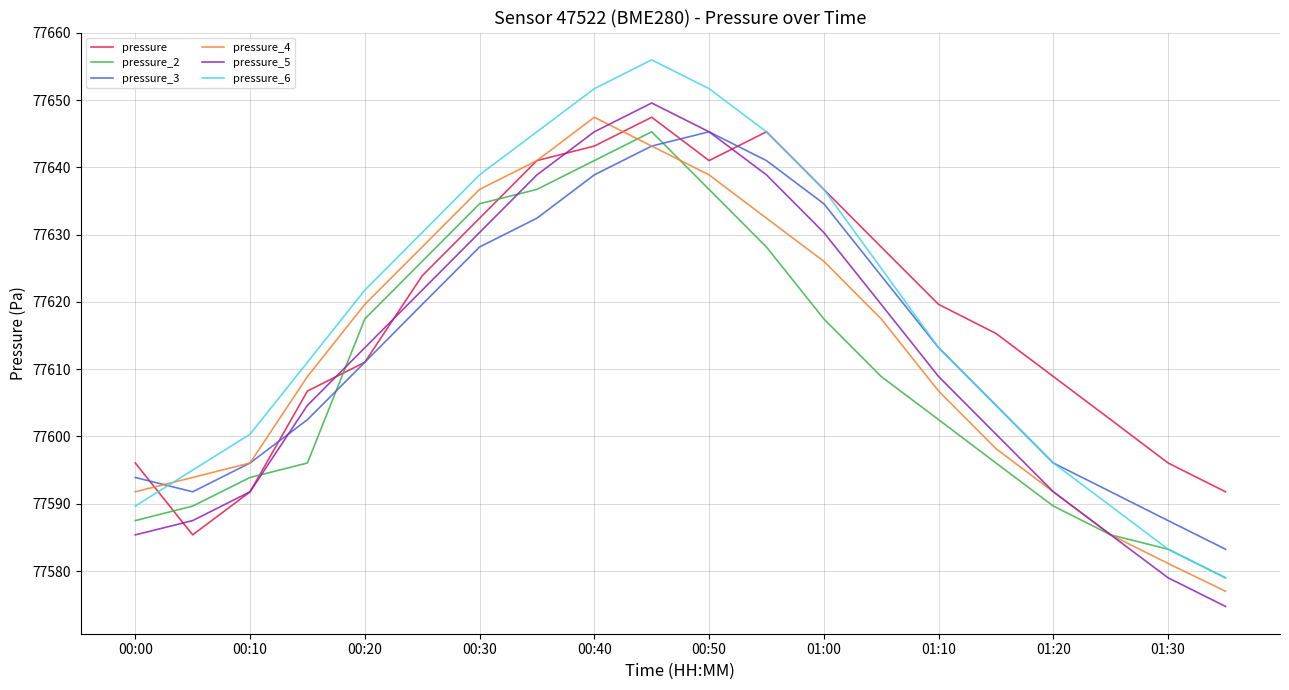

True or false: pressure_6 and pressure_5 cross at least once.

False